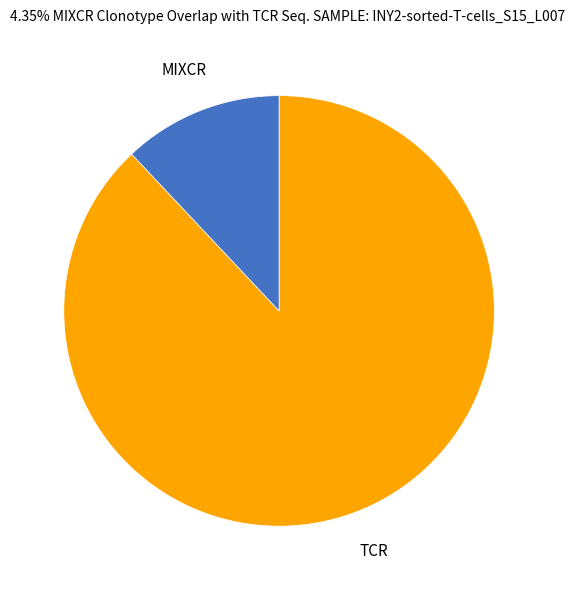

How many slices are in this pie chart?

2